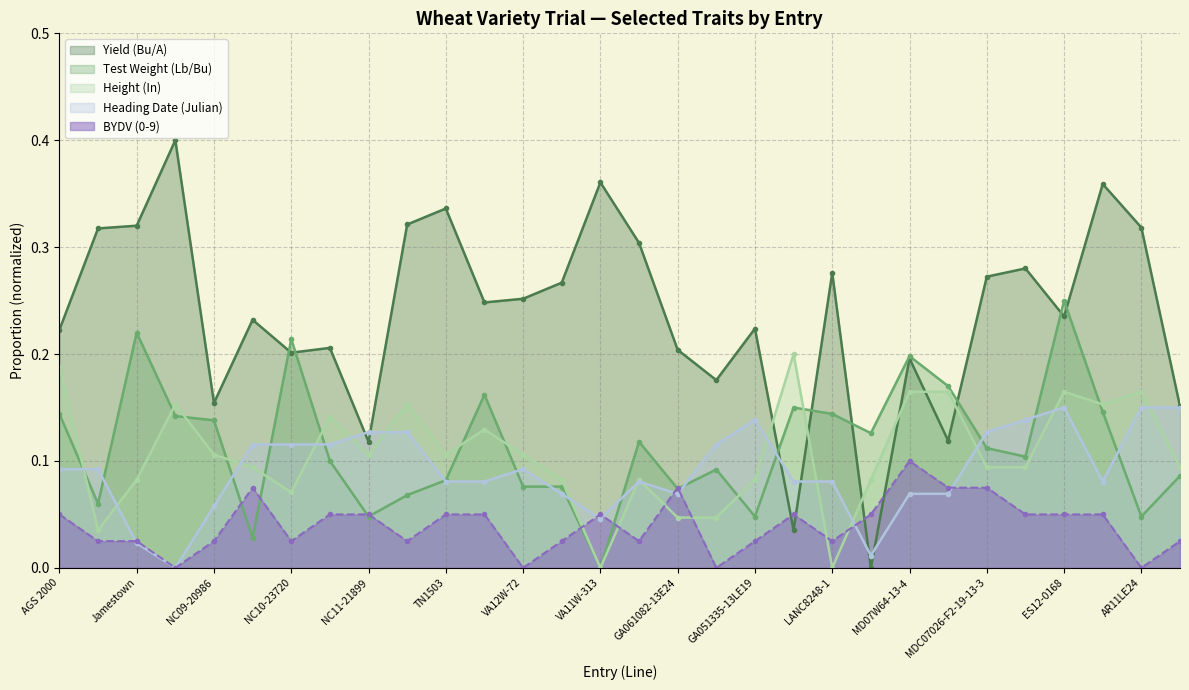

List the series in order of their peak value, highest first.

Yield (Bu/A), Test Weight (Lb/Bu), Height (In), Heading Date (Julian), BYDV (0-9)